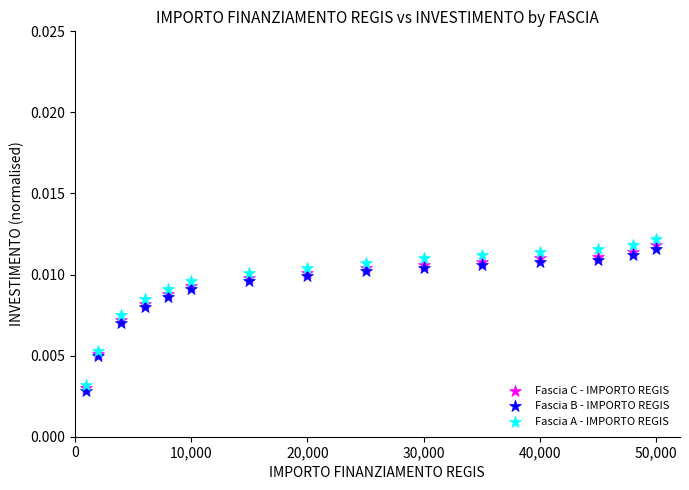

Which series reaches the maximum Y coordinate?

Fascia A - IMPORTO REGIS